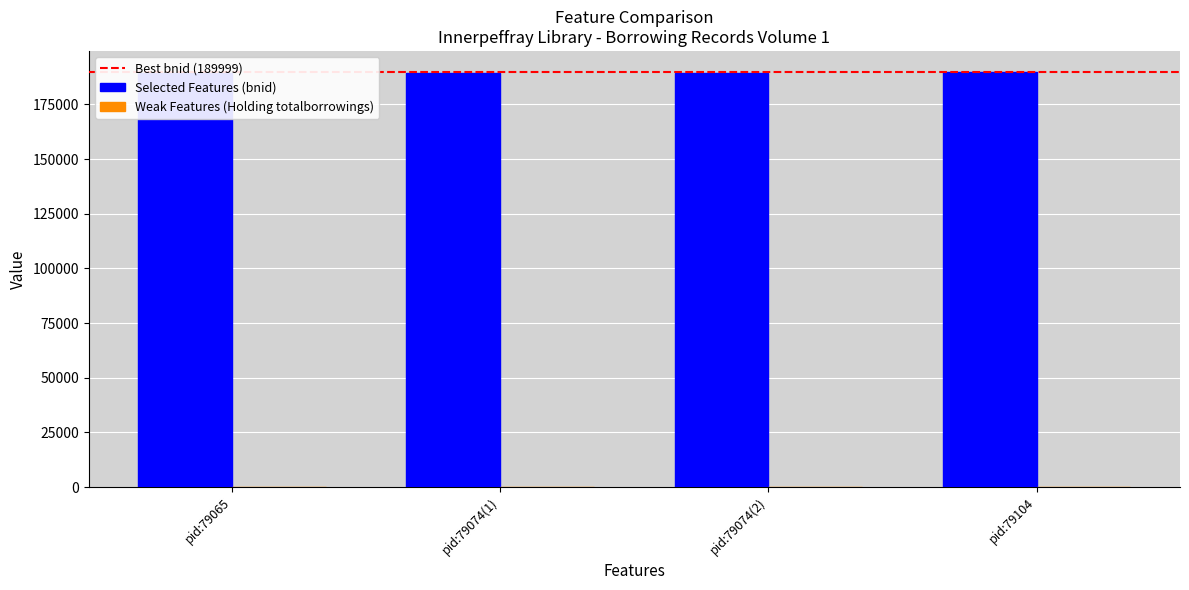

What is the sum of the Selected Features values at pid:79074(1) and pid:79065?

378621